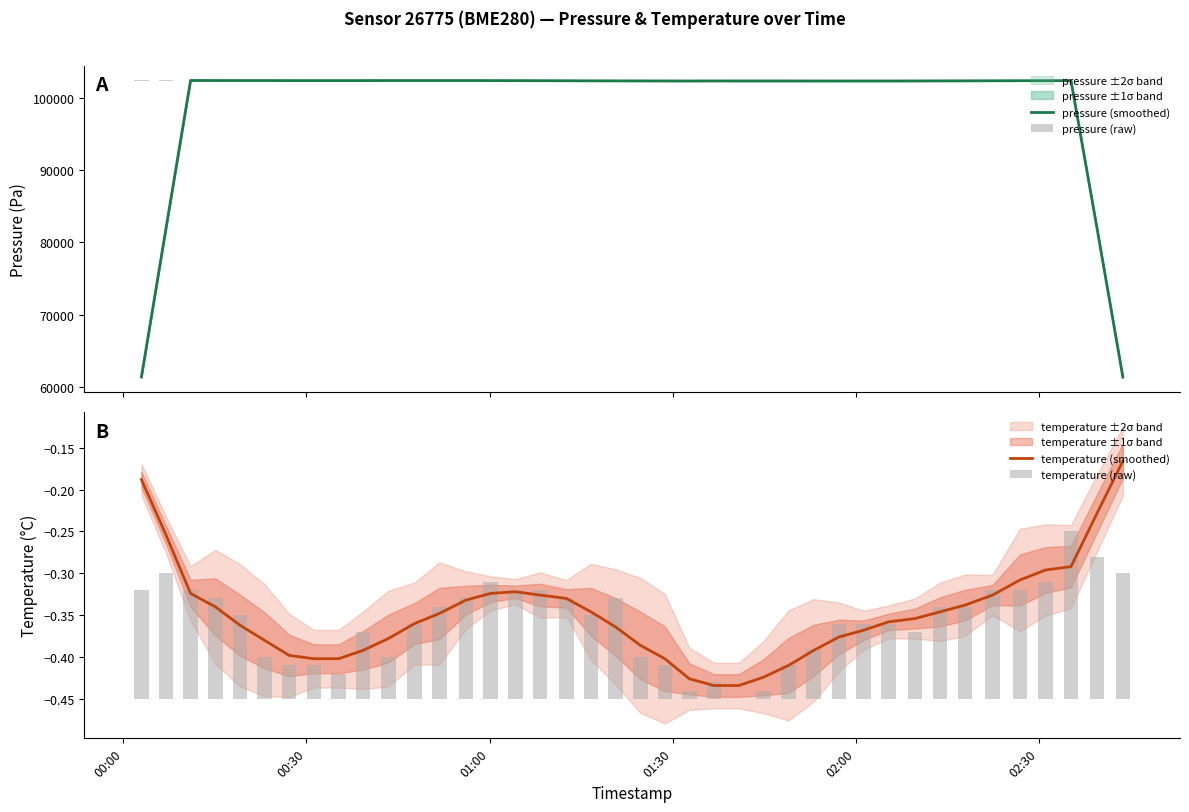

What is the sum of all pressure (smoothed) values?

3970186.1